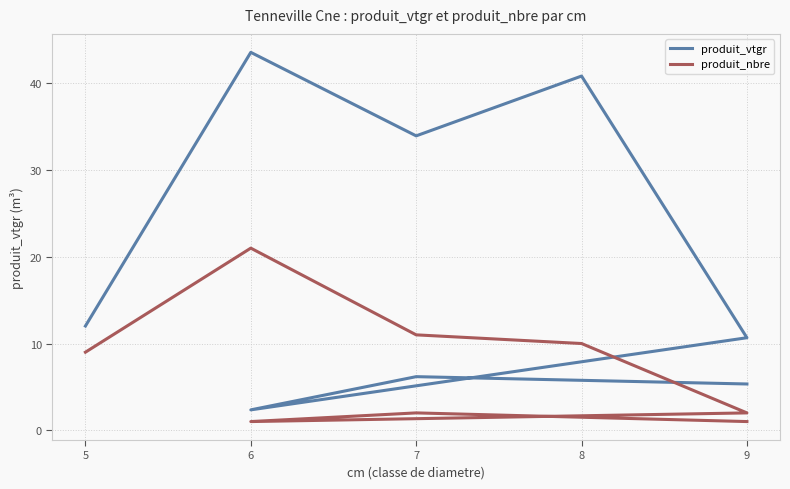

What is the average value of the produit_vtgr series?

19.4